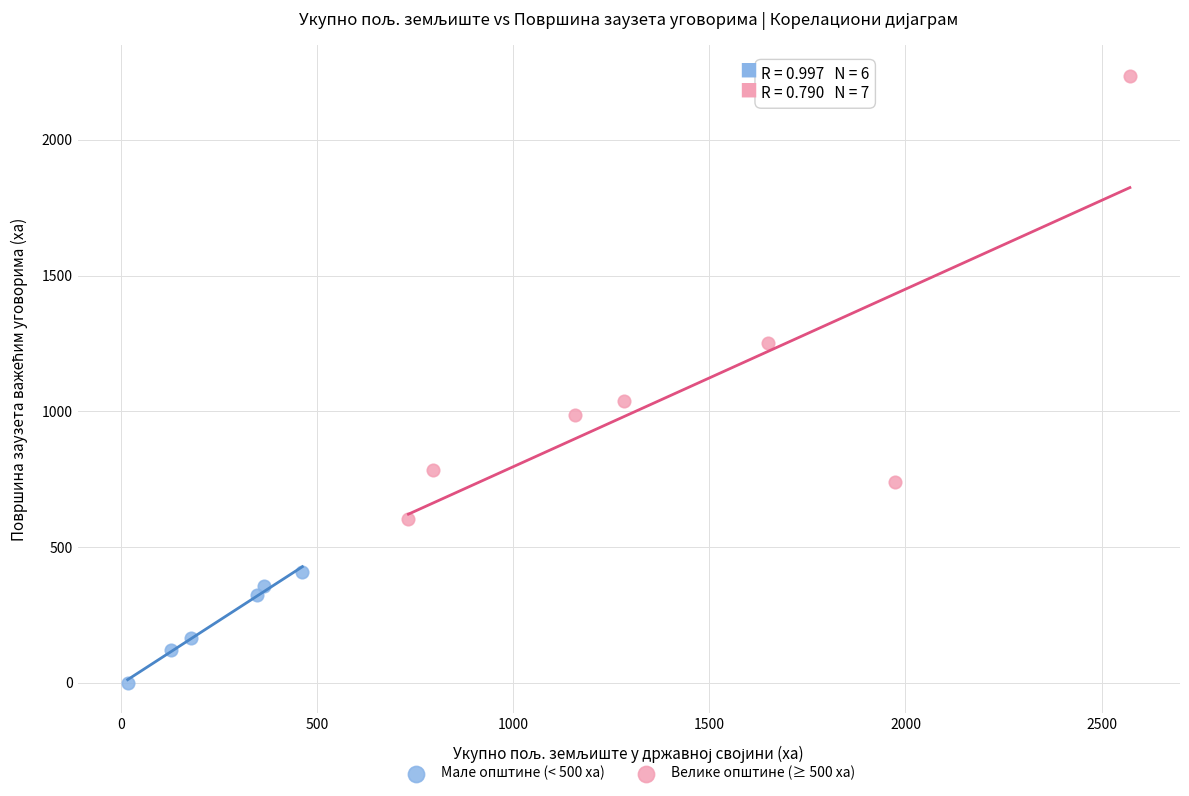

Which series reaches the maximum Y coordinate?

Велике општине (≥ 500 ха)